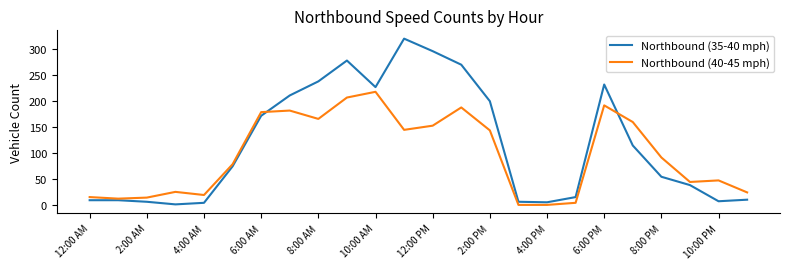

Which series ends up on top after the final intersection of Northbound (40-45 mph) and Northbound (35-40 mph)?

Northbound (40-45 mph)